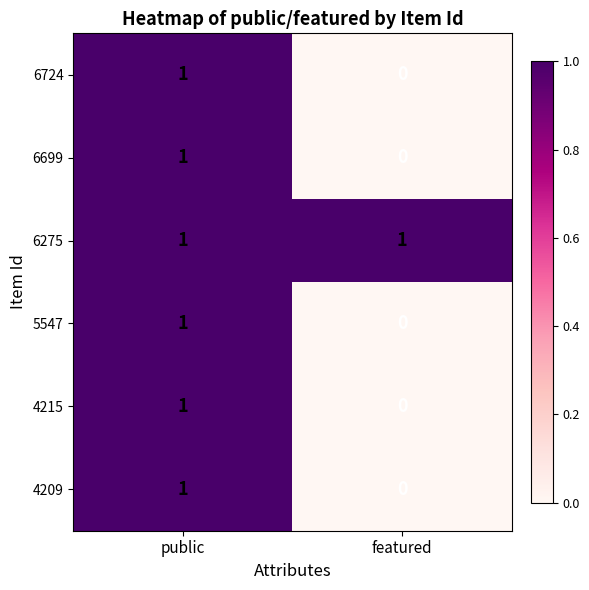

List the labels in order of 4209 value, largest first.

public, featured